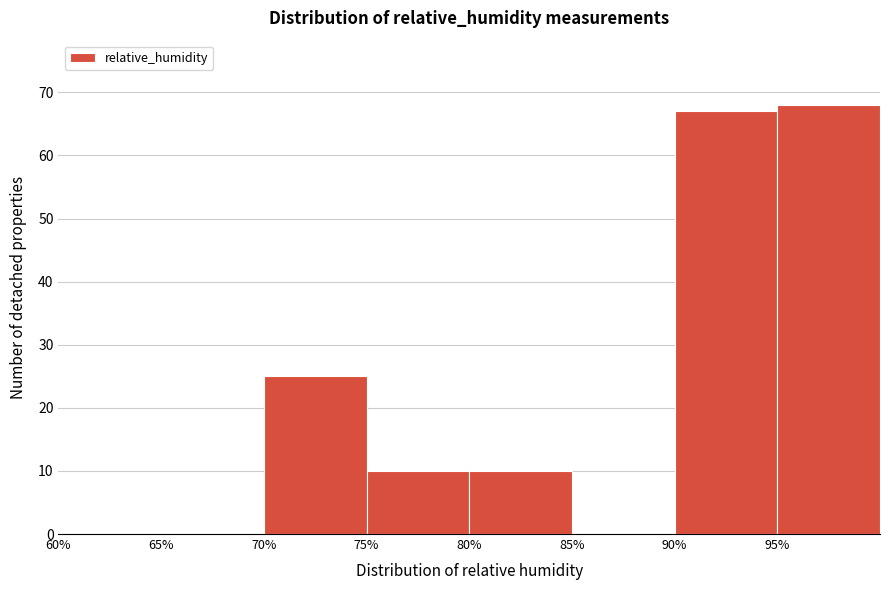

Reading left to right, transcribe this chart: for each bar, give the range it covers on the x-axis and its height. The values are not printed on the chart, so give them approximately, as read against the axis.

60 to 65: 0
65 to 70: 0
70 to 75: 25
75 to 80: 10
80 to 85: 10
85 to 90: 0
90 to 95: 67
95 to 100: 68